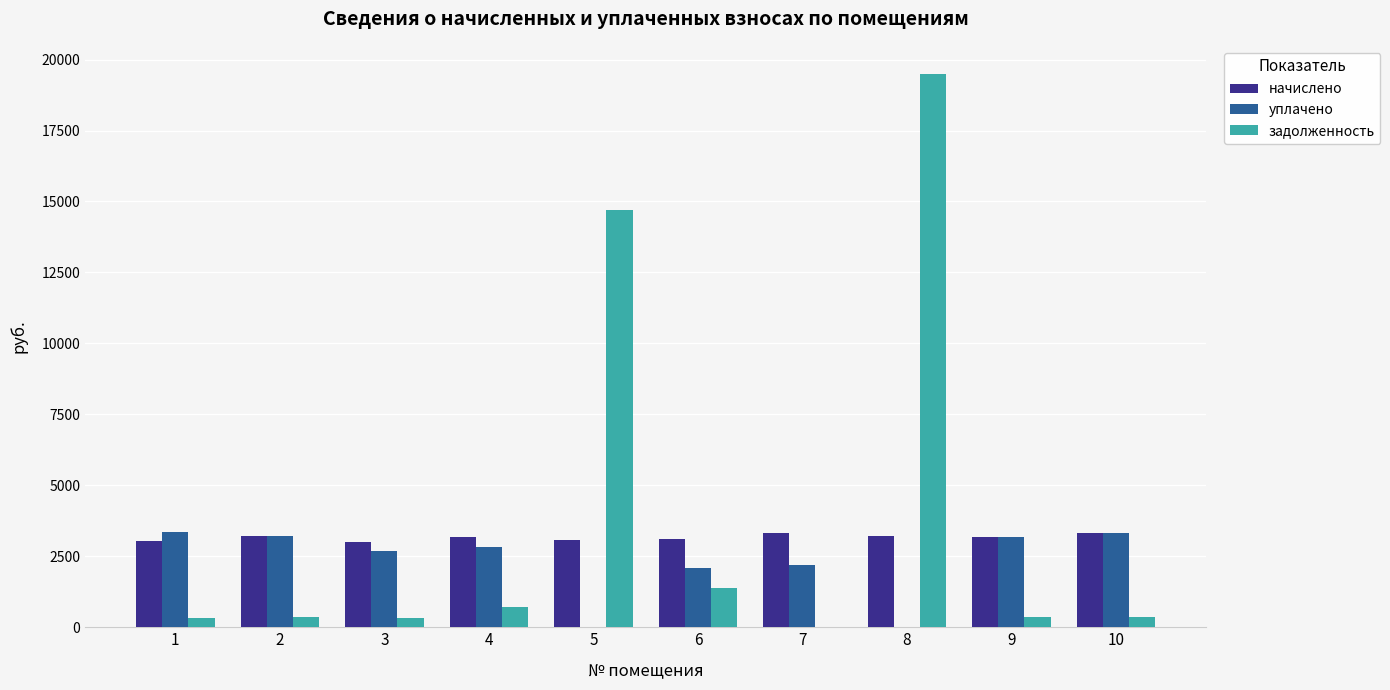

Read the задолженность value at 4.

709.1